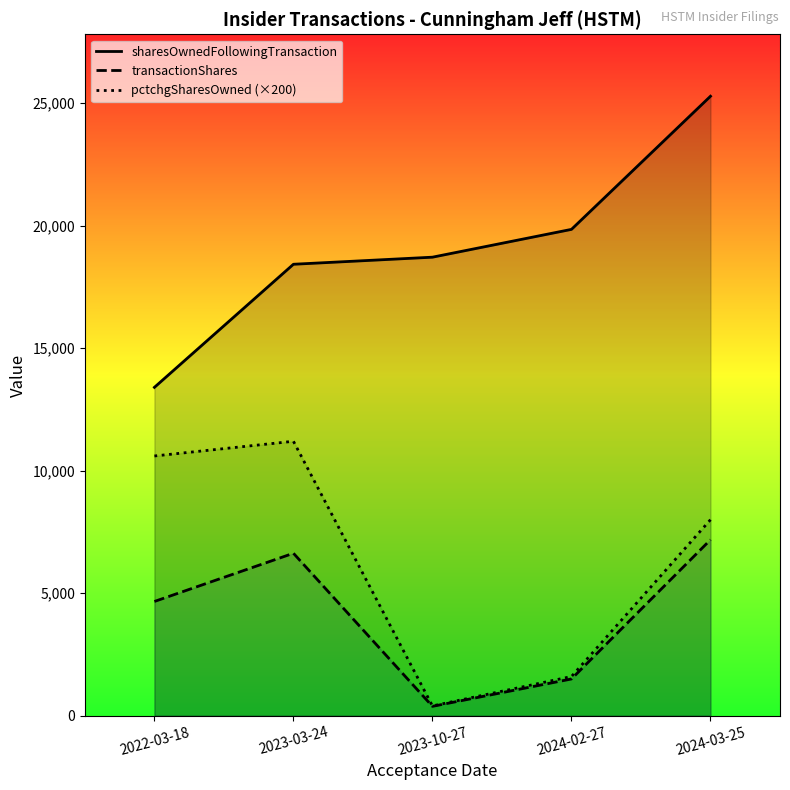

How many lines are shown in the chart?

3